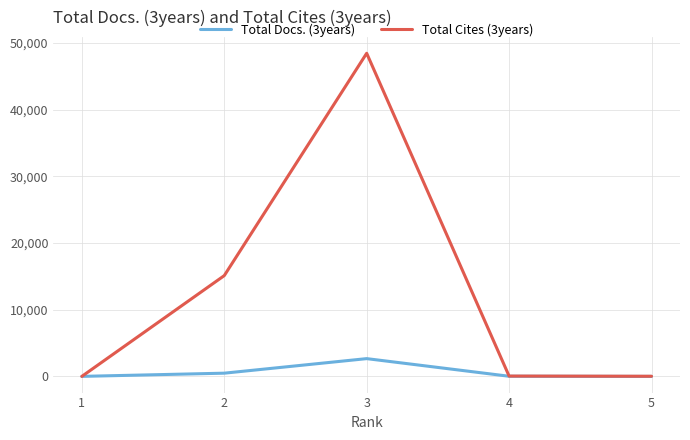

What is the greatest value displayed?

48461